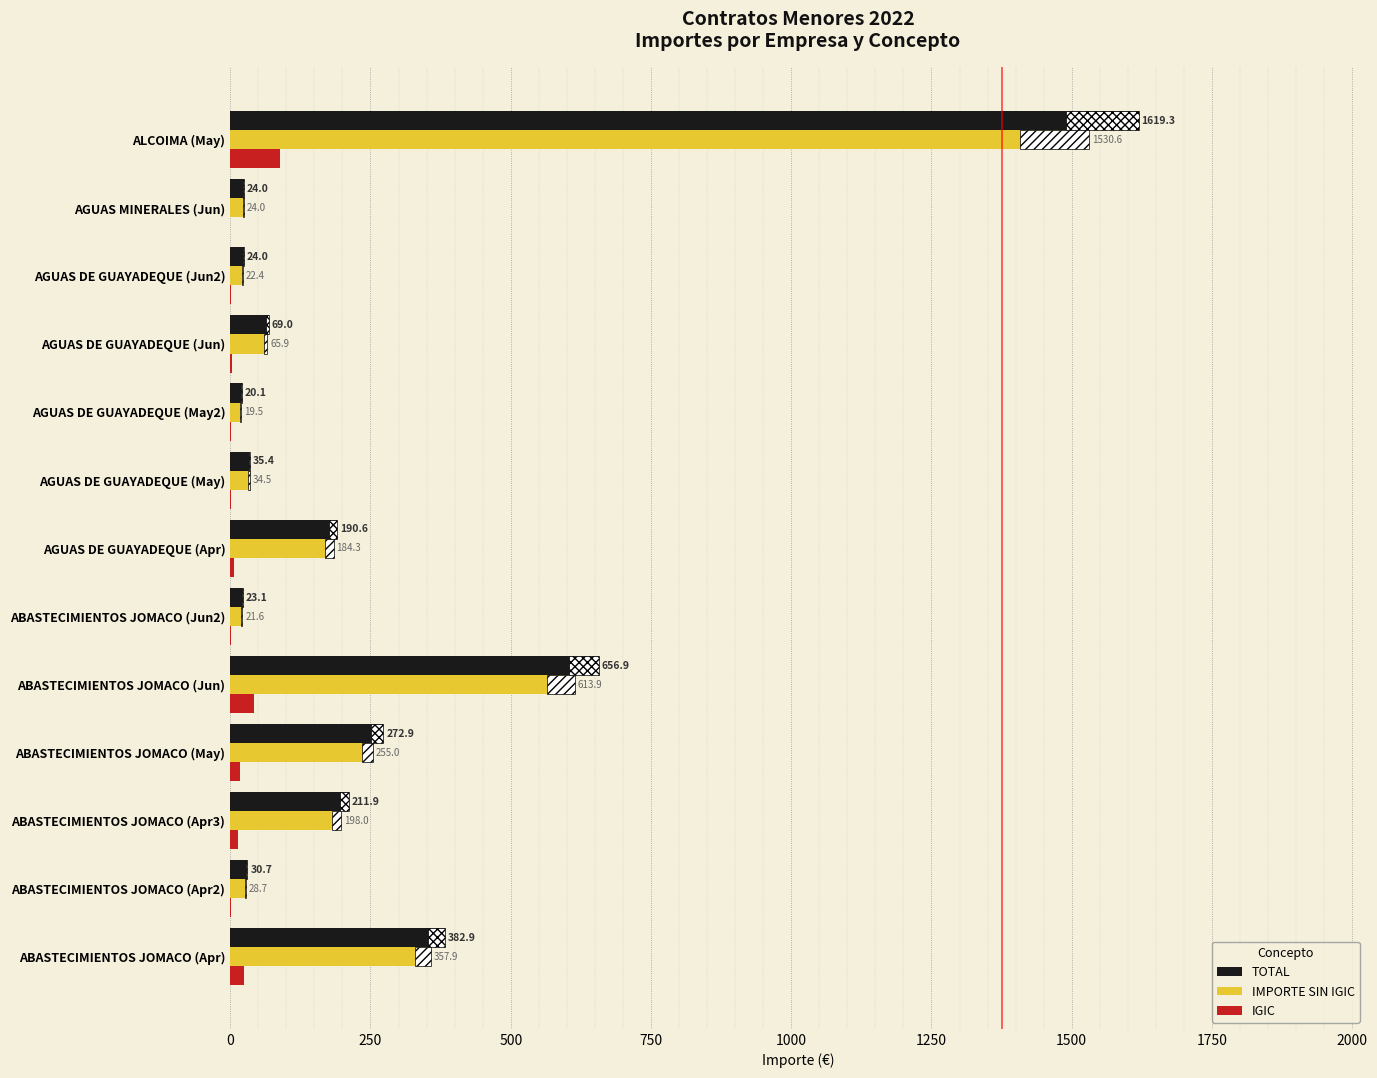

What is the sum of the IMPORTE SIN IGIC values at ABASTECIMIENTOS JOMACO (Jun2) and ABASTECIMIENTOS JOMACO (Apr)?

379.5